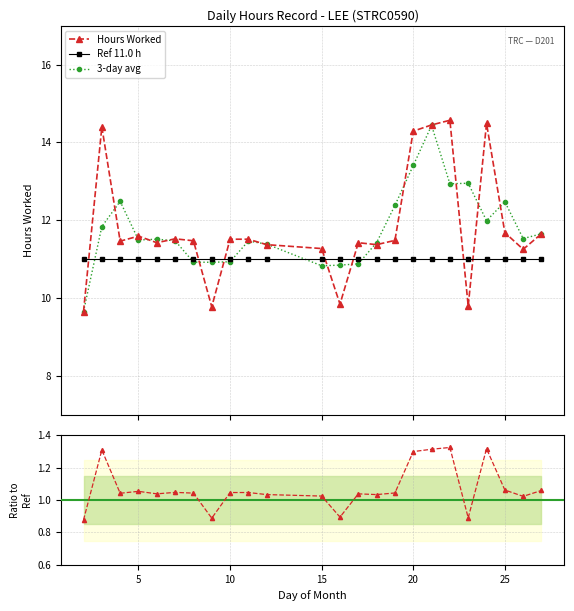

What is the value of the Ref 11.0 h point at the 13th from the left?

11.0